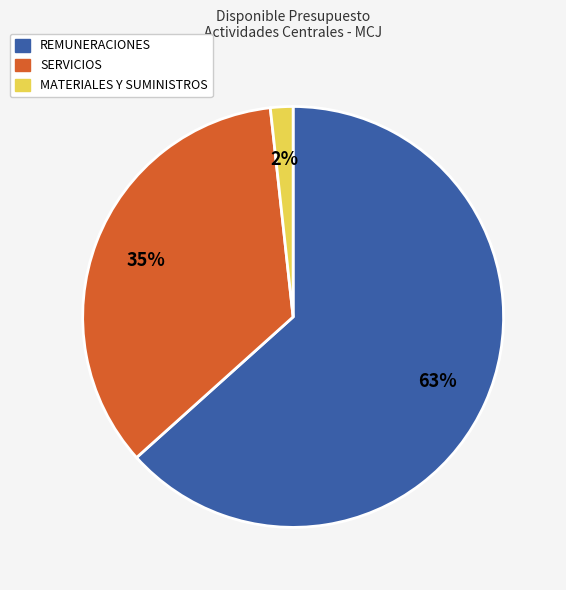

Rank the categories by value from lowest to highest.

MATERIALES Y SUMINISTROS, SERVICIOS, REMUNERACIONES